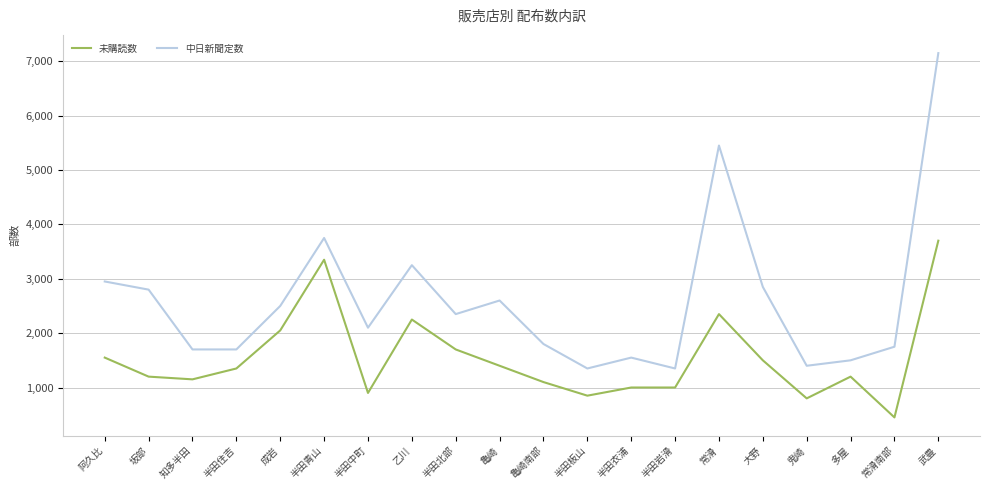

At which label is 中日新聞定数 closest to 4250?

半田青山